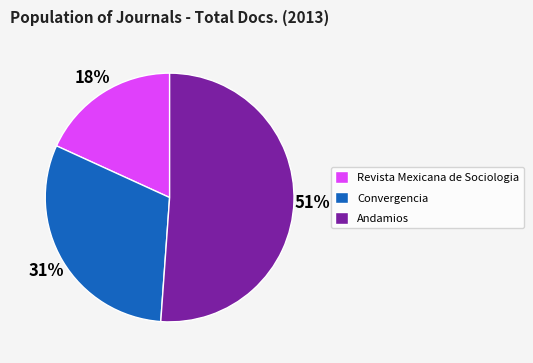

What is the majority slice?

Andamios